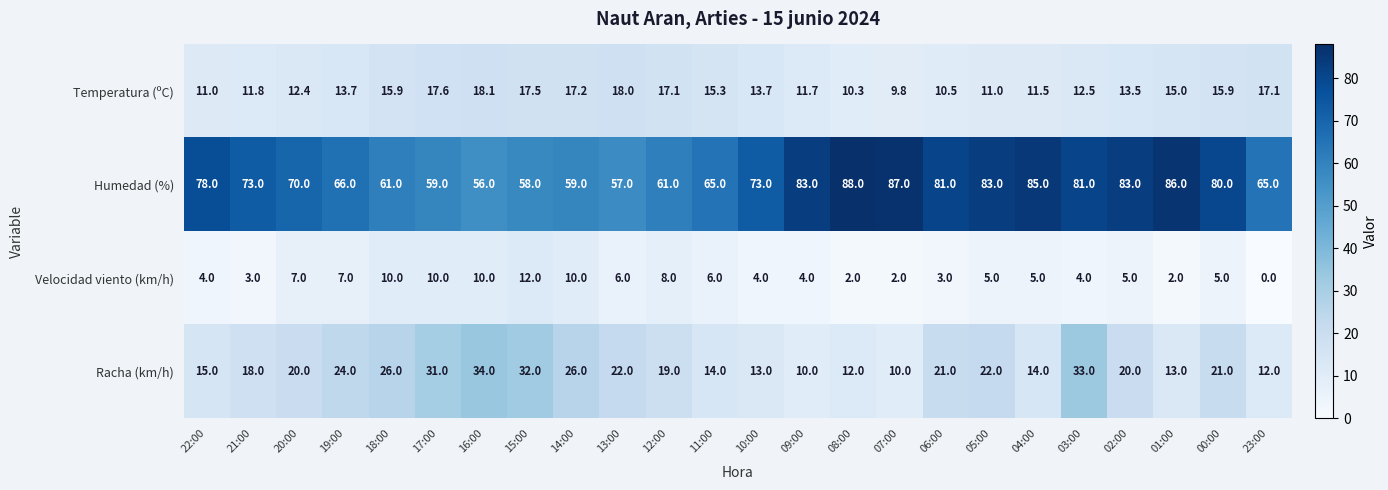

At which category does the chart reach its peak across all series?

08:00